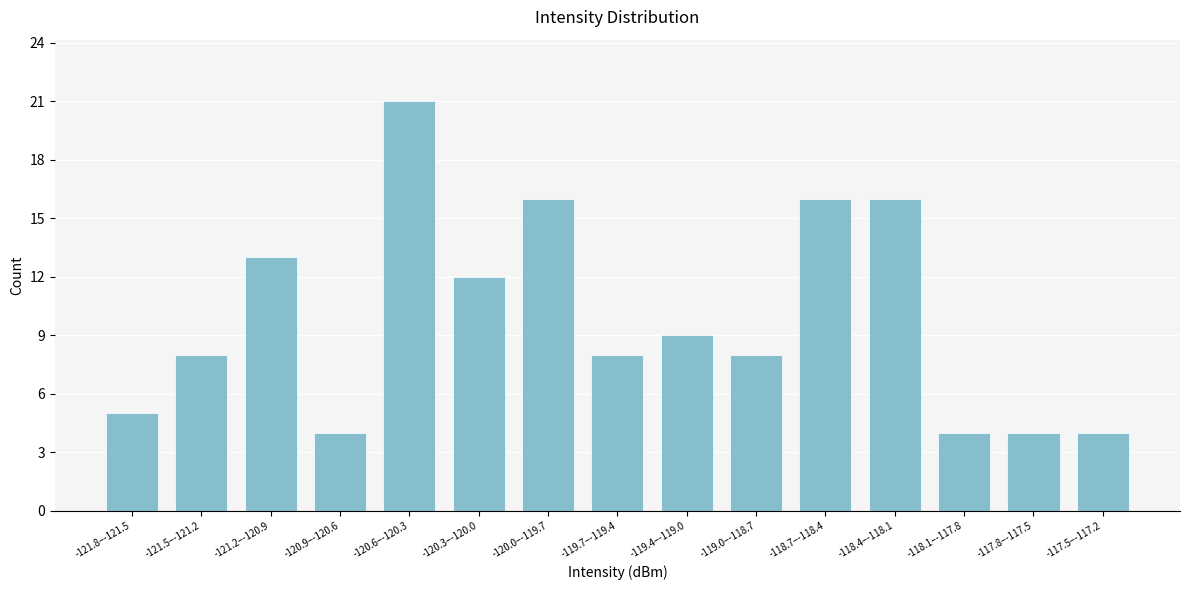

Reading left to right, what are all the values shown in this chart?

-121.8–-121.5=5	-121.5–-121.2=8	-121.2–-120.9=13	-120.9–-120.6=4	-120.6–-120.3=21	-120.3–-120.0=12	-120.0–-119.7=16	-119.7–-119.4=8	-119.4–-119.0=9	-119.0–-118.7=8	-118.7–-118.4=16	-118.4–-118.1=16	-118.1–-117.8=4	-117.8–-117.5=4	-117.5–-117.2=4